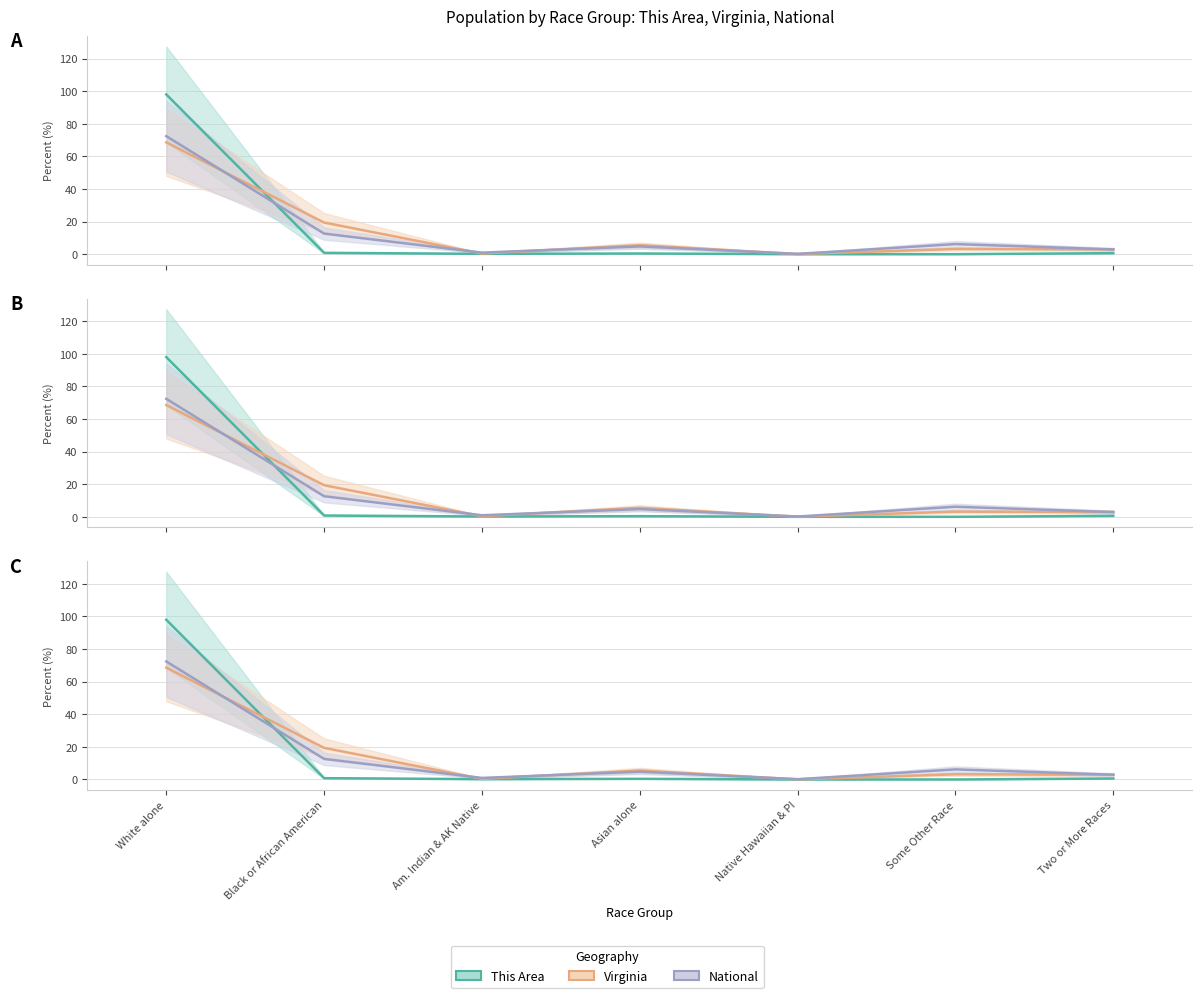

Reading right to left, what are all the values shown in this chart?

This Area: 0.6	0.0	0.0	0.4	0.2	0.8	98.0
Virginia: 2.9	3.2	0.1	5.5	0.4	19.4	68.6
National: 2.9	6.2	0.2	4.8	0.9	12.6	72.4